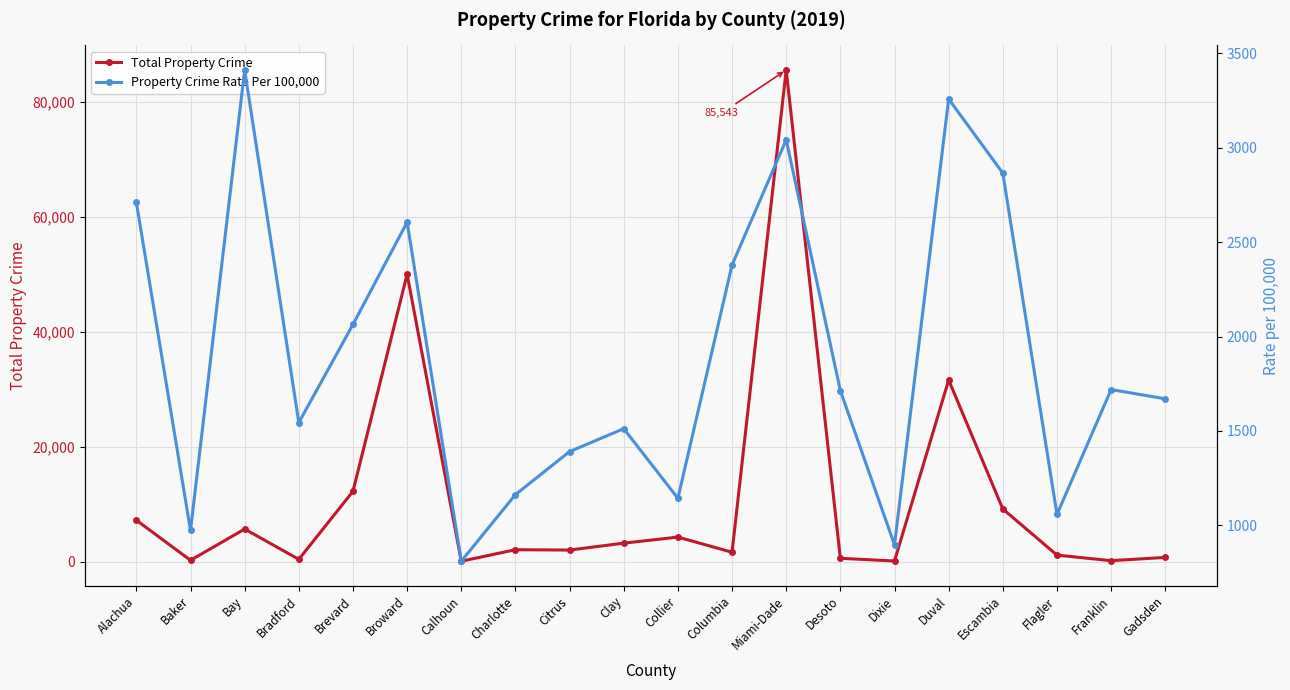

Which series ends up on top after the final intersection of Total Property Crime and Property Crime Rate Per 100,000?

Property Crime Rate Per 100,000